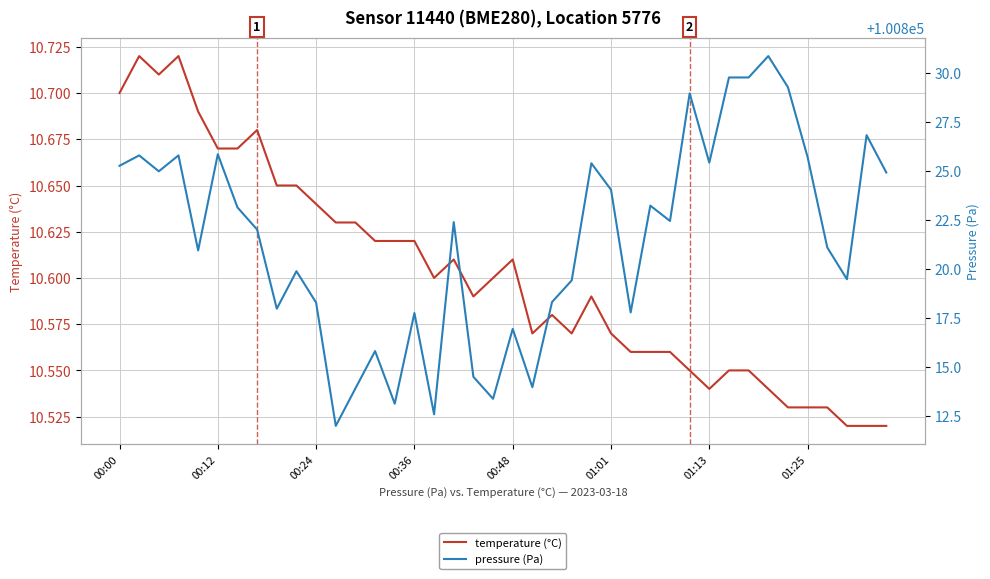

Rank the series at 29 from lowest to highest value.

temperature (°C), pressure (Pa)